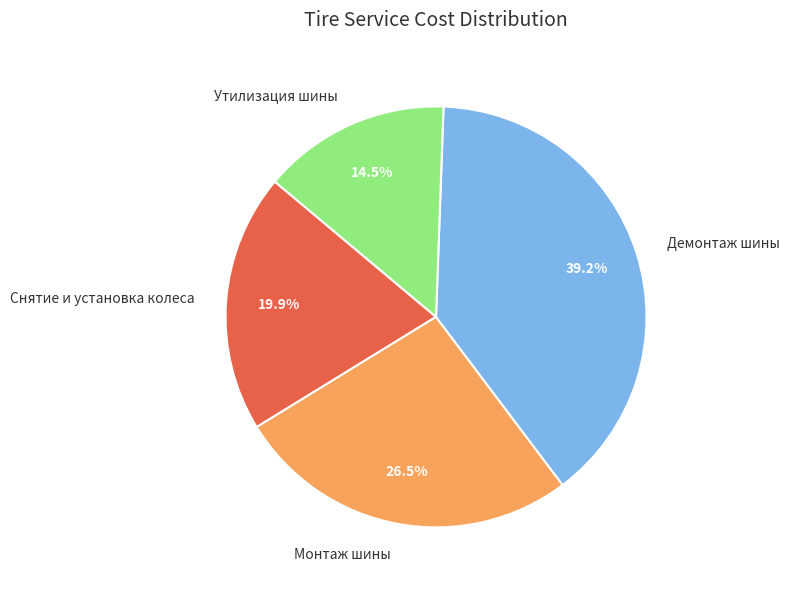

Approximately how many times larger is the value at Монтаж шины compared to Утилизация шины?

1.8